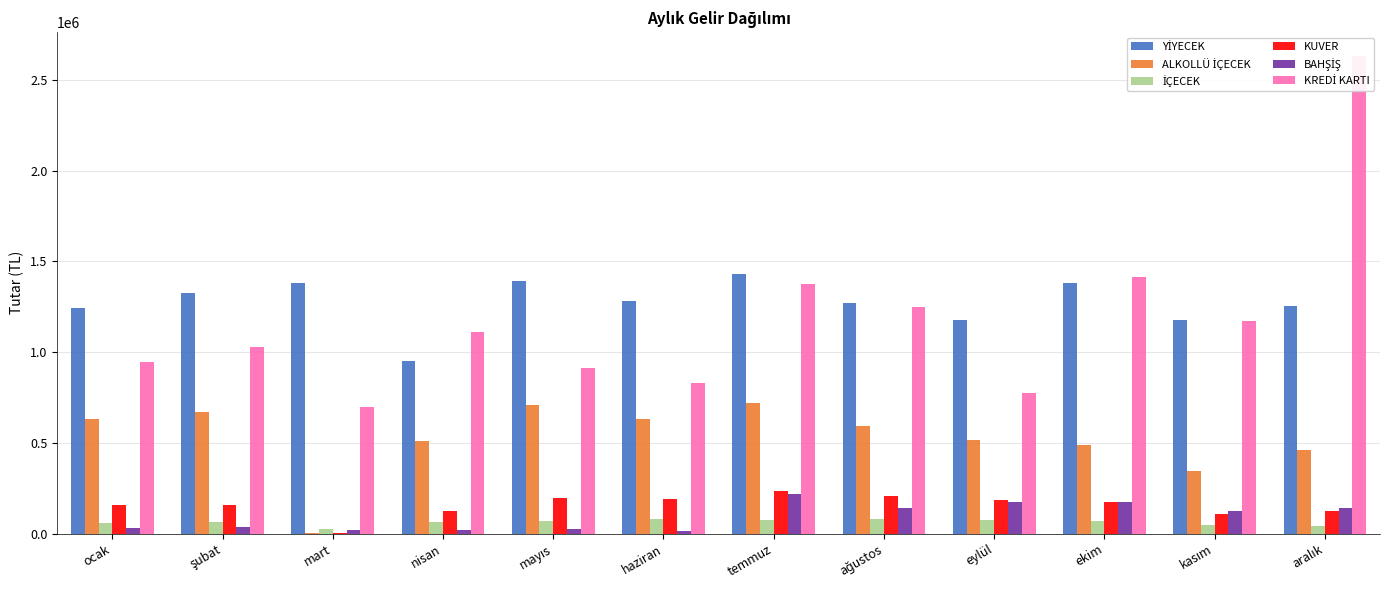

The value of YİYECEK at eylül is 799345.2. True or false?

False